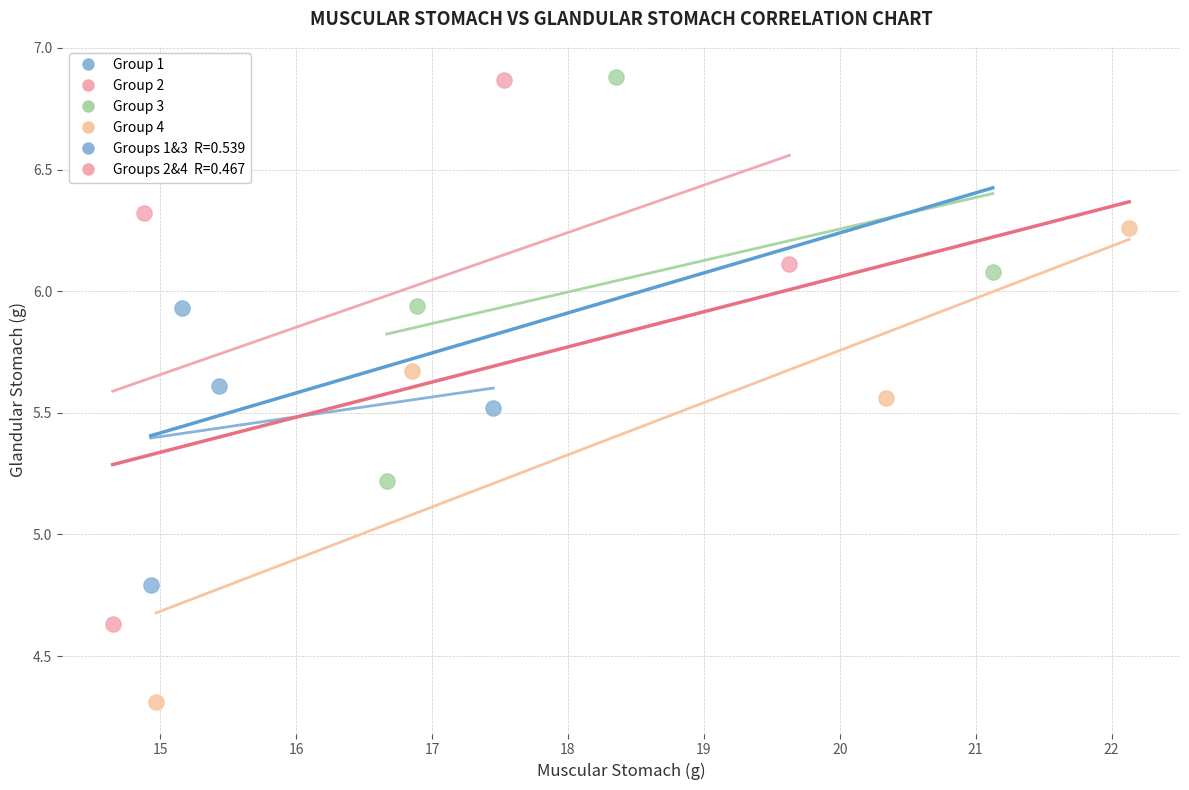

Which series contains the lowest Y value?

Group 4